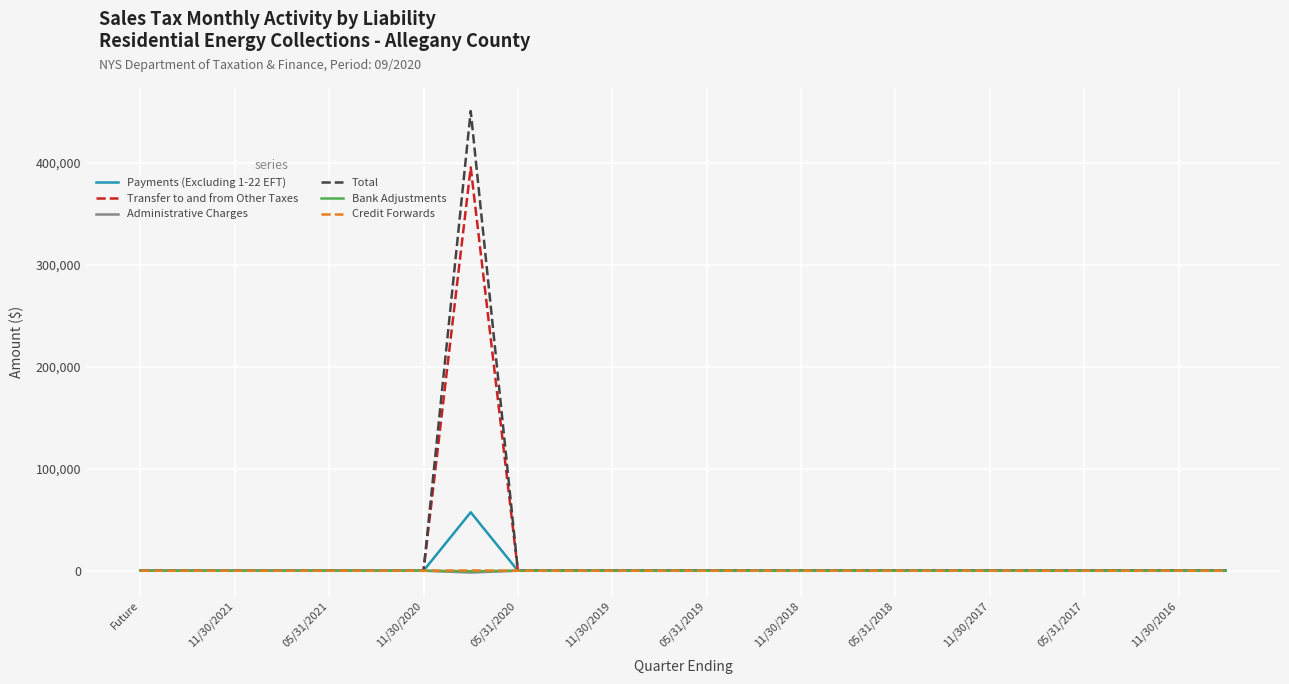

What is the greatest value displayed?

450961.4